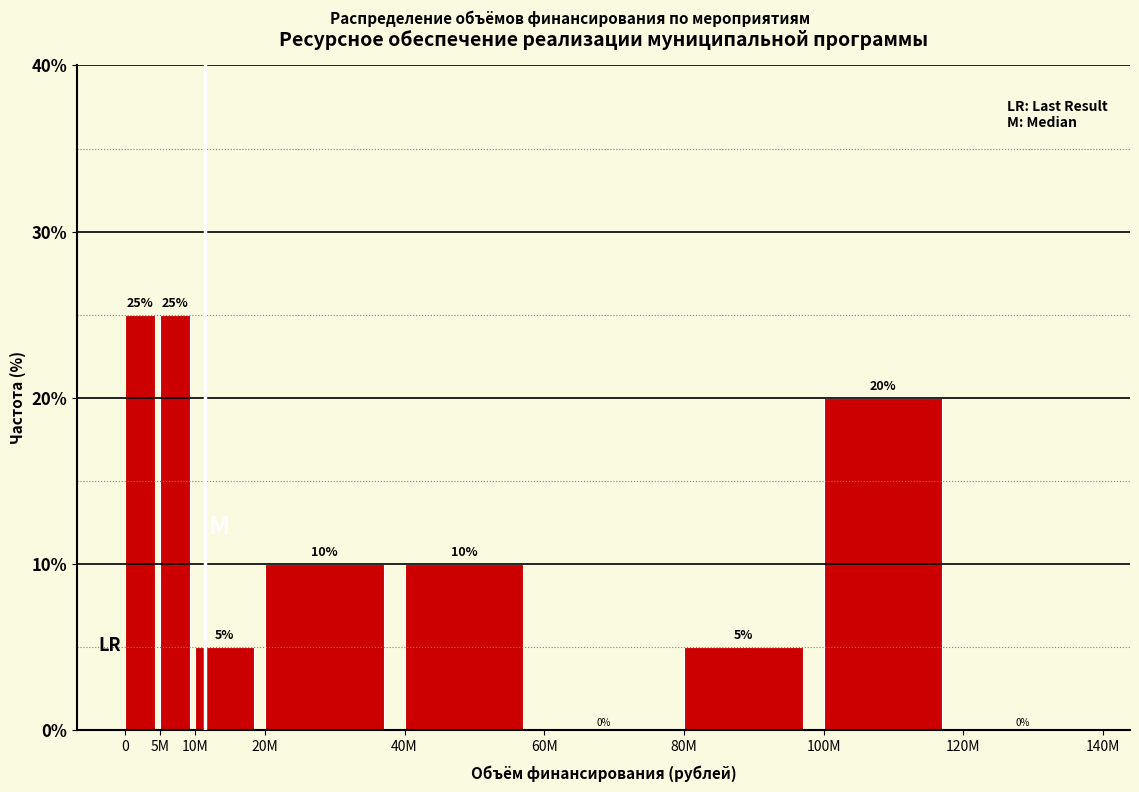

Reading right to left, what are all the values shown in this chart?

120M=0	100M=20	80M=5	60M=0	40M=10	20M=10	10M=5	5M=25	0=25